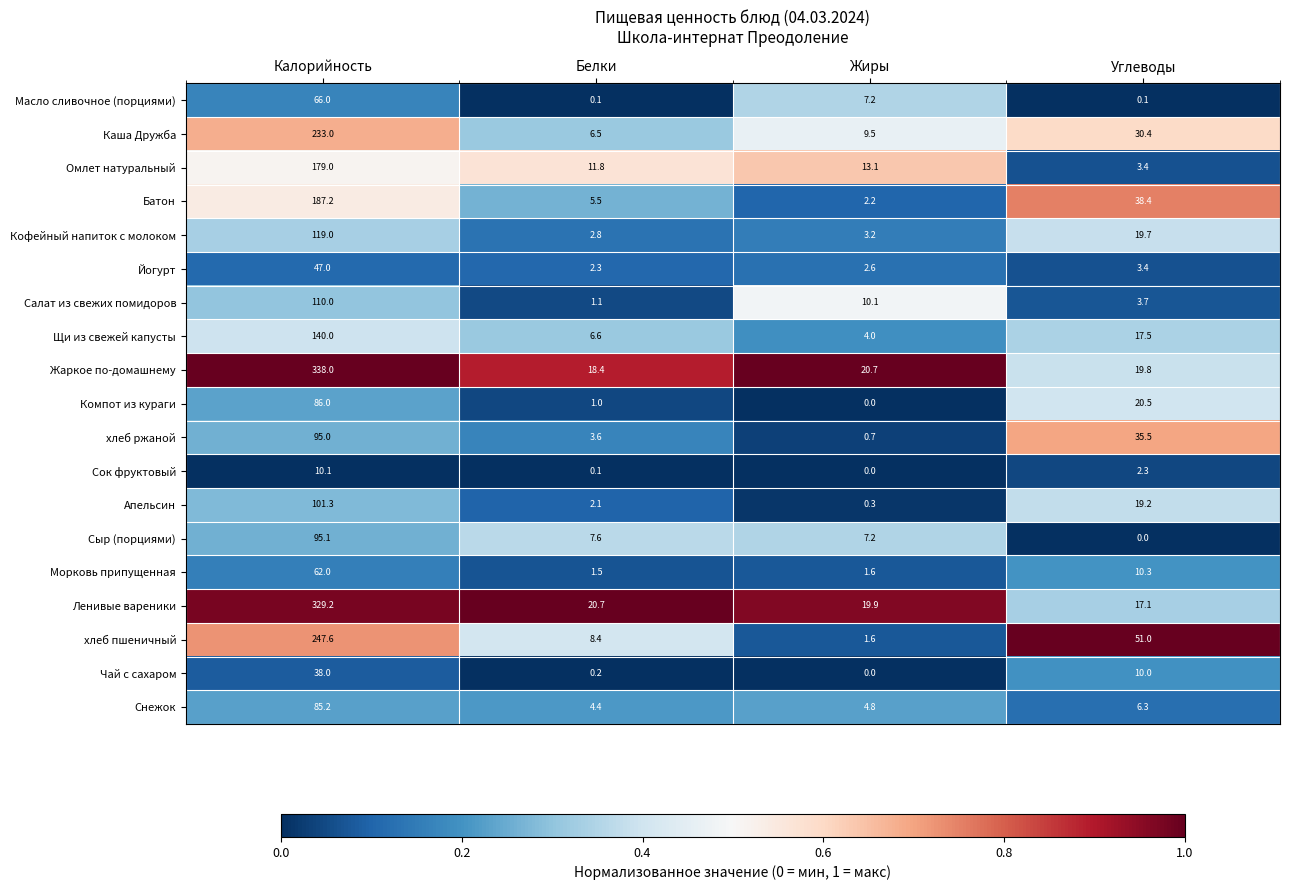

At which label is хлеб ржаной closest to 47?

Углеводы